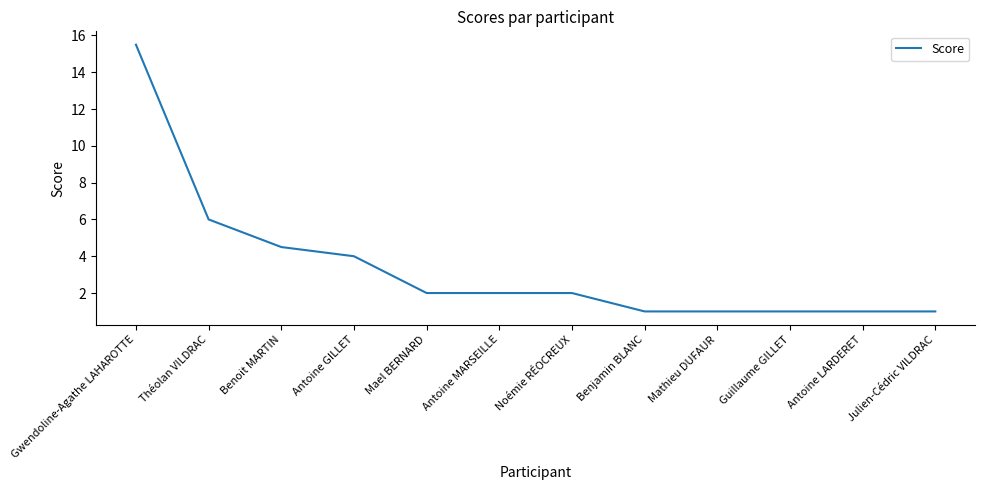

What position from the right is Mael BERNARD?

8